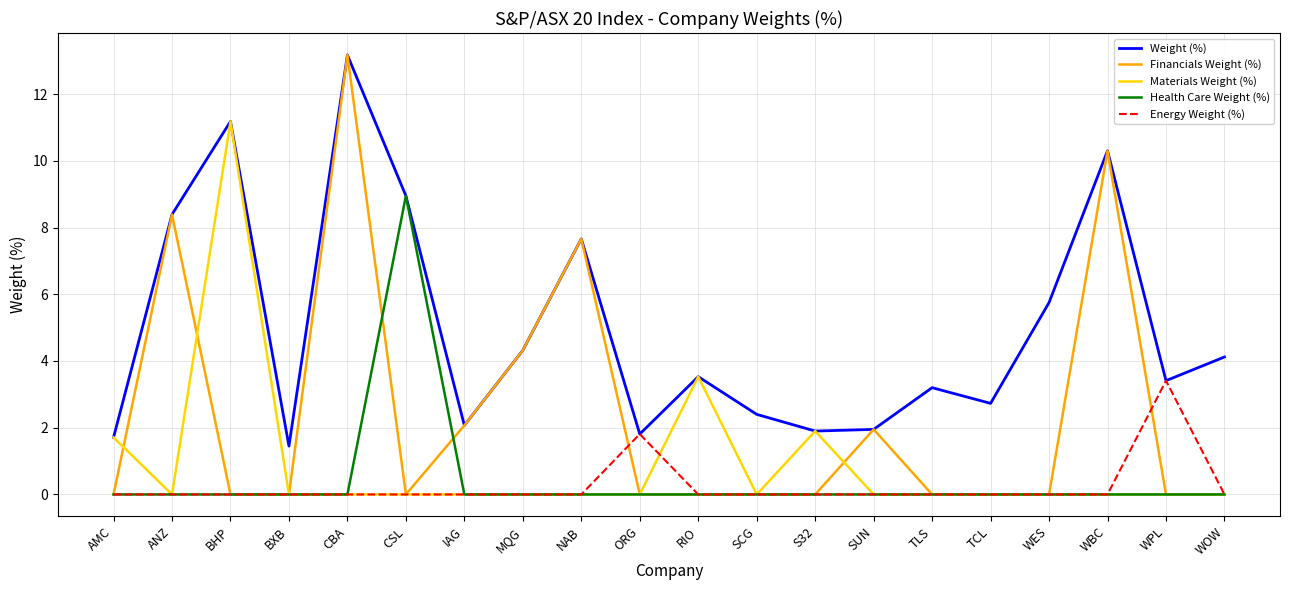

At which label is Weight (%) closest to 7?

NAB